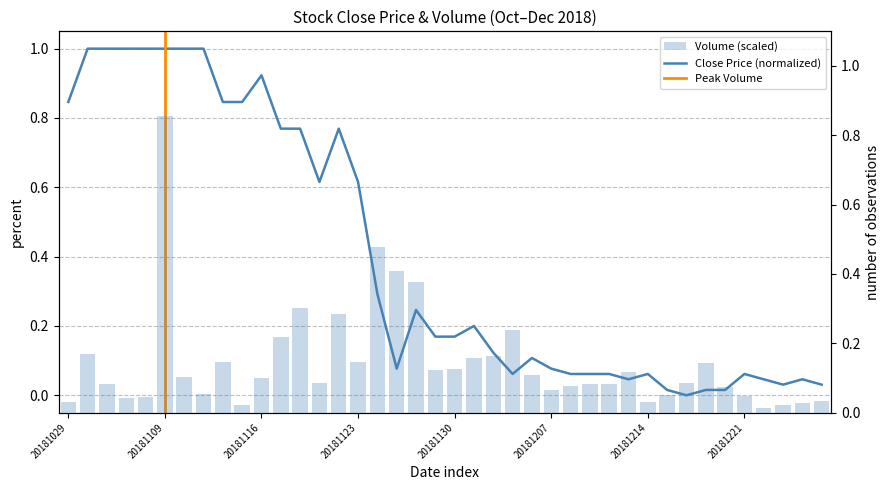

Rank the series by their average value, from lowest to highest.

Volume, Close